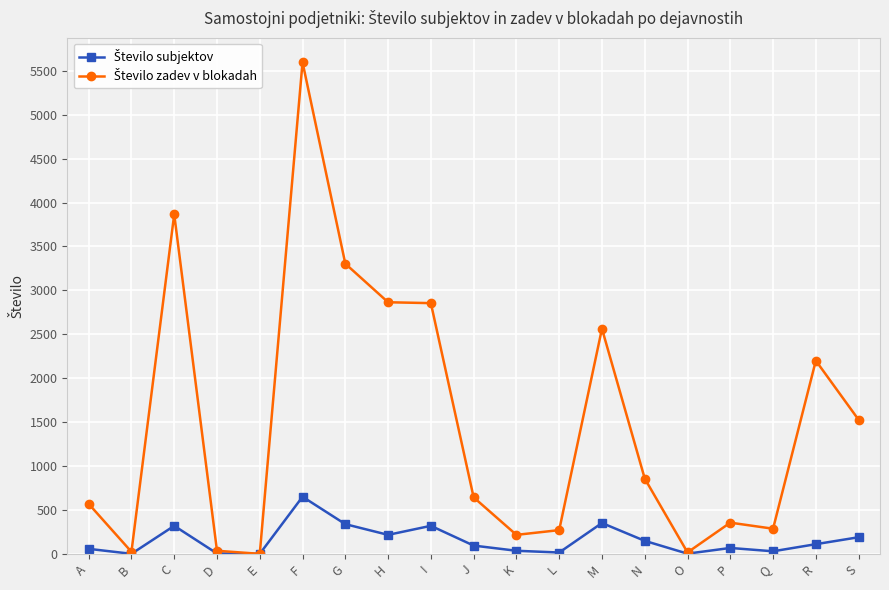

What is the greatest value displayed?

5597